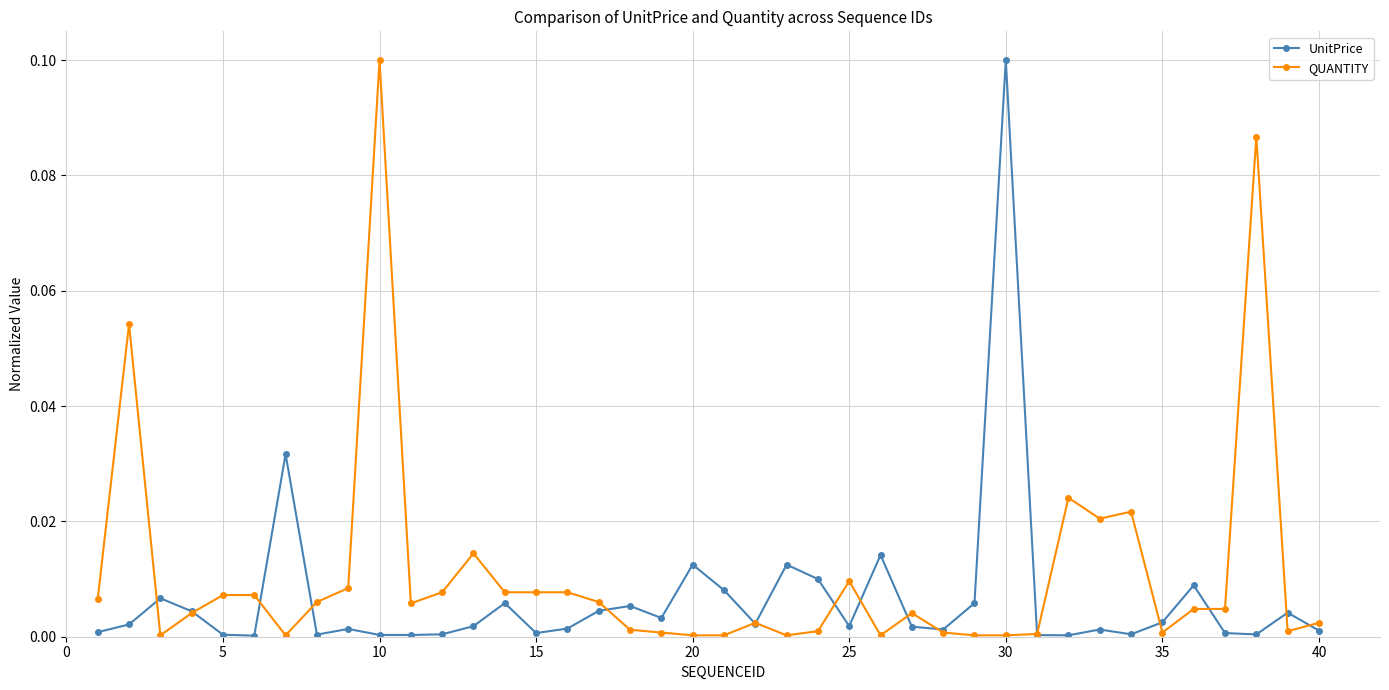

Which series has the largest total across all categories?

QUANTITY